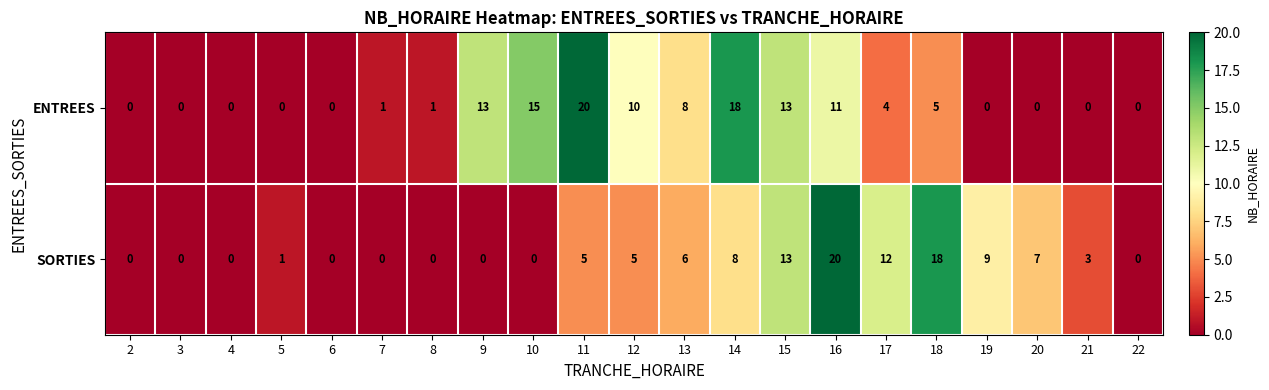

At 14, list the series in order from smallest to largest.

SORTIES, ENTREES